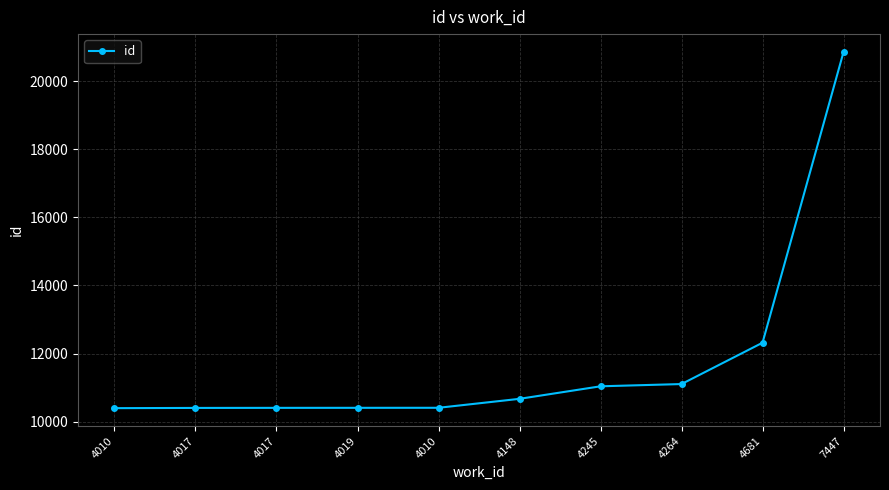

Which label corresponds to the smallest value in the chart?

4010